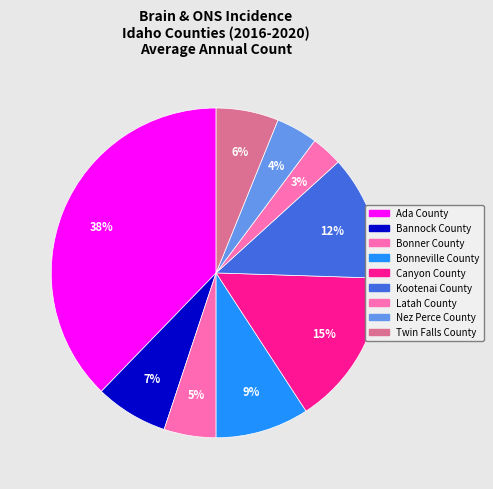

How many slices are in this pie chart?

9